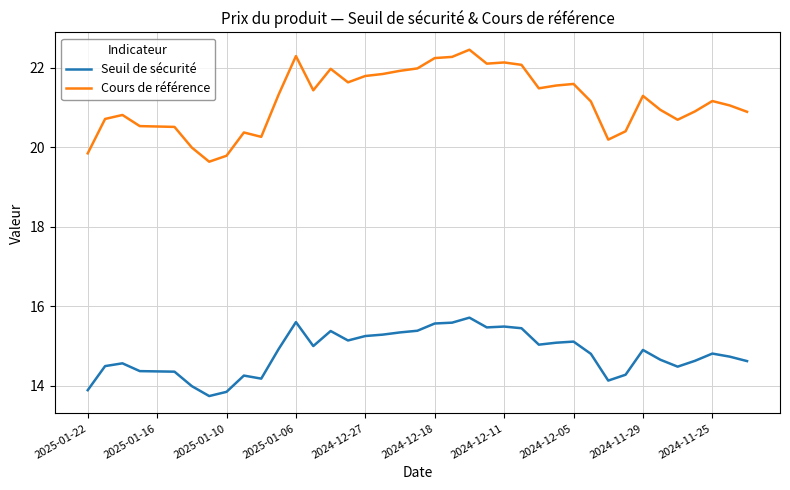

Which series has the largest range (max minus min)?

Cours de référence